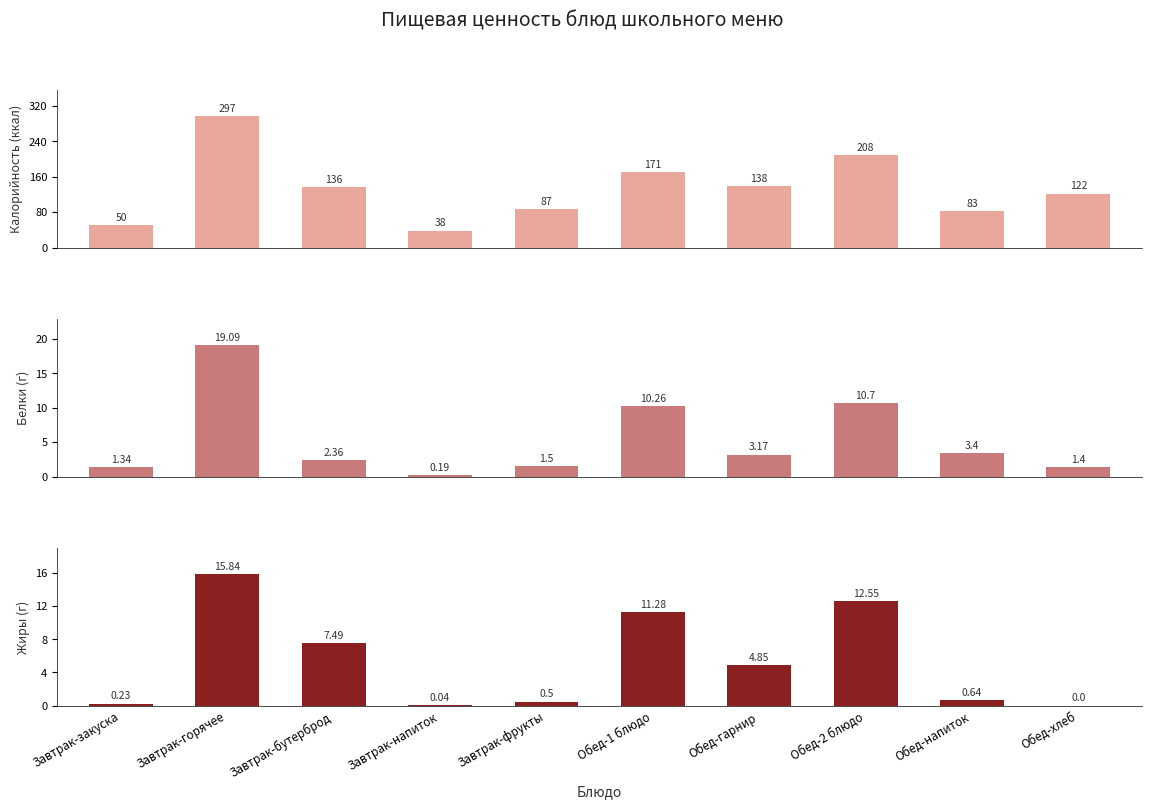

Is it true that Калорийность equals 122.0 at Обед-хлеб?

True